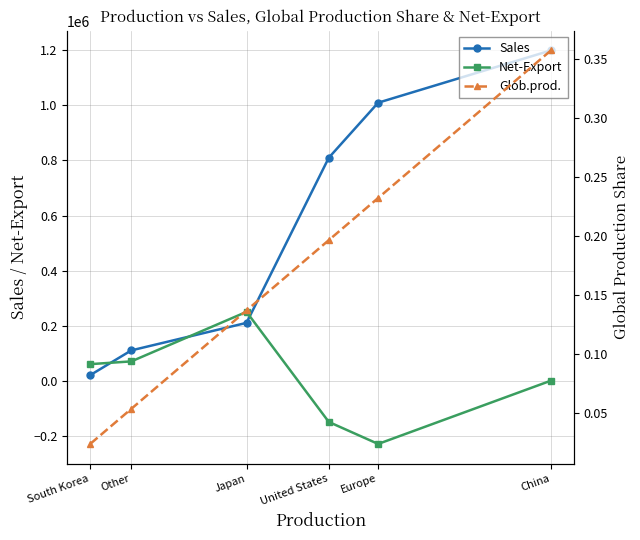

True or false: Sales has a value of 89117 at Japan.

False